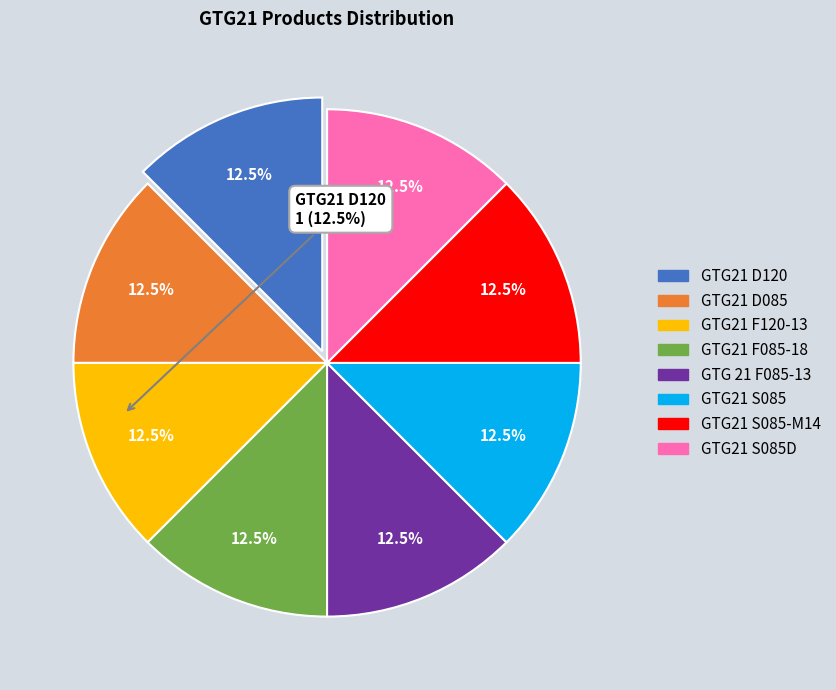

Is there any slice that represents more than half of the pie?

No